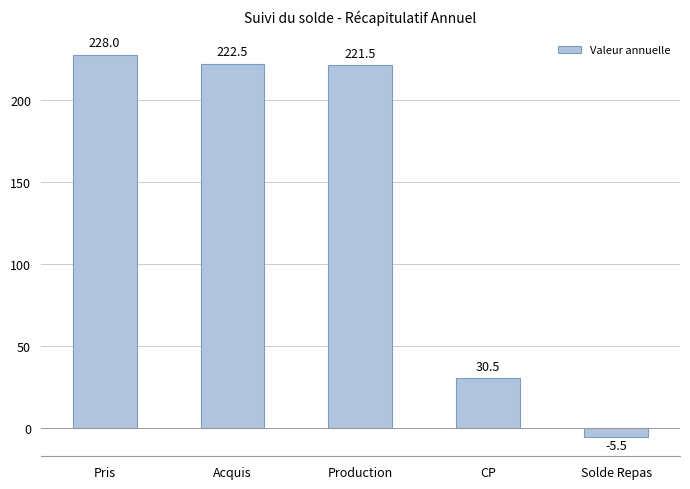

The chart shows a value of 127.8 at Acquis. True or false?

False